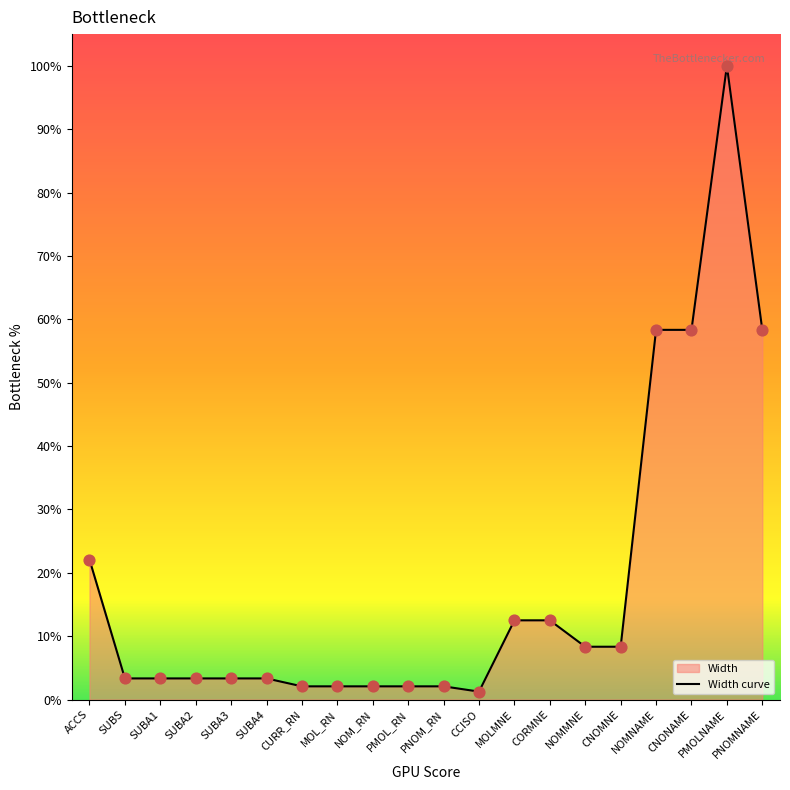

Which has a higher value, SUBA2 or NOMMNE?

NOMMNE